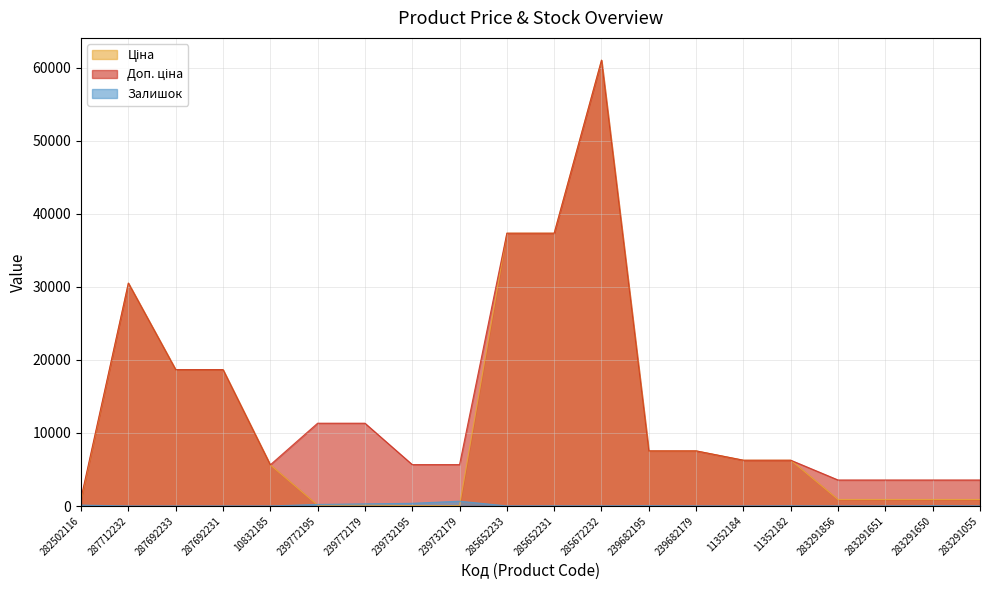

What is the difference between the highest and lowest values at 283291856?

3552.7